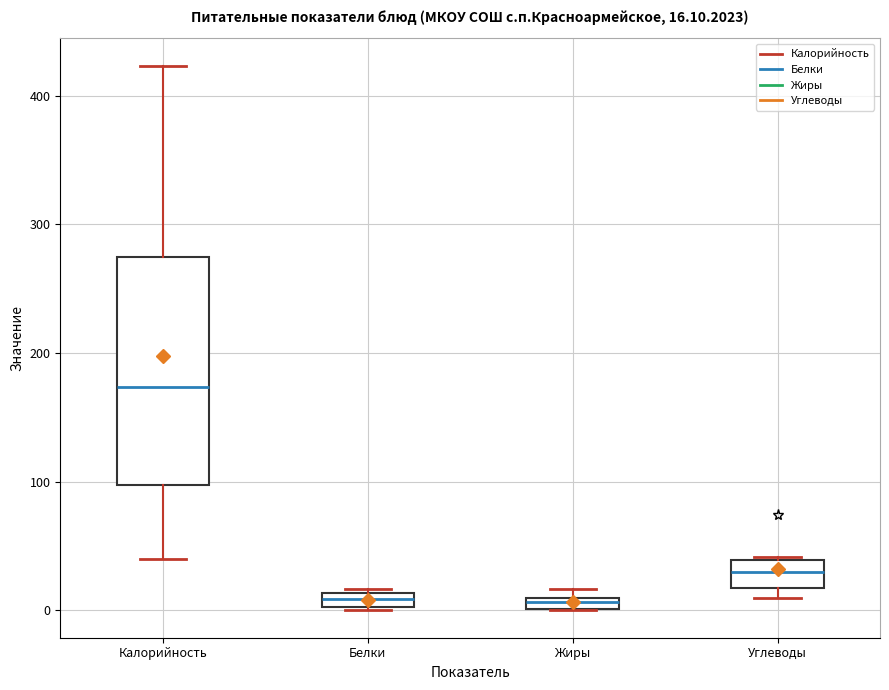

Which box is the tallest, from its lower edge to its upper edge?

Калорийность